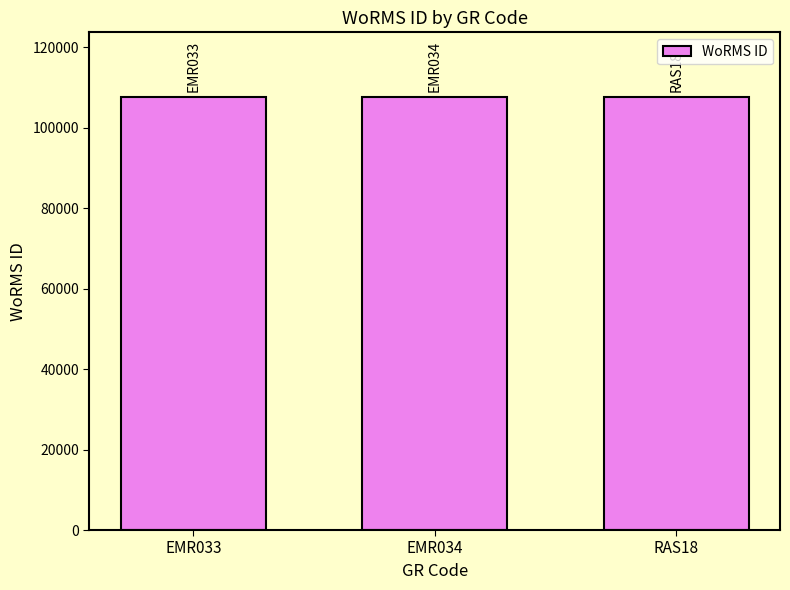

What is the sum of the values at RAS18 and EMR033?

215230